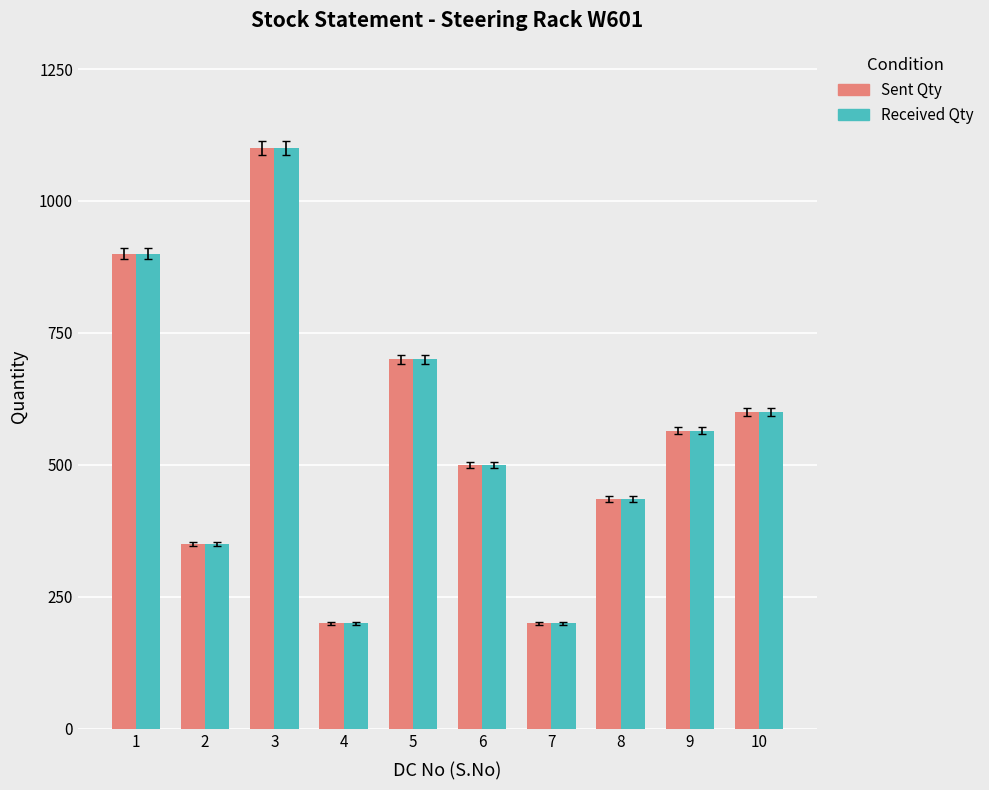

What is the sum of all Sent Qty values?

5550